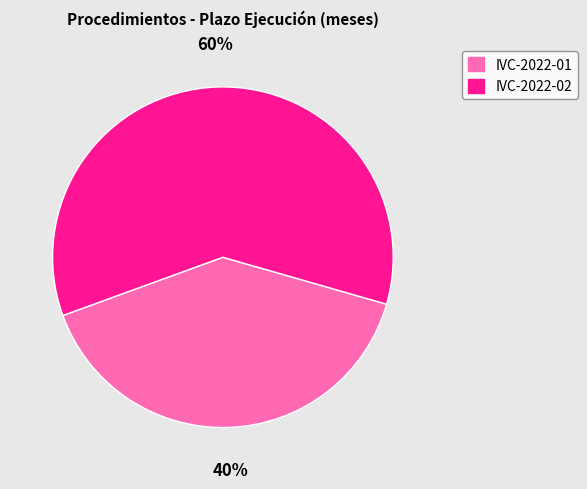

The IVC-2022-02 slice represents 60% of the pie. True or false?

True